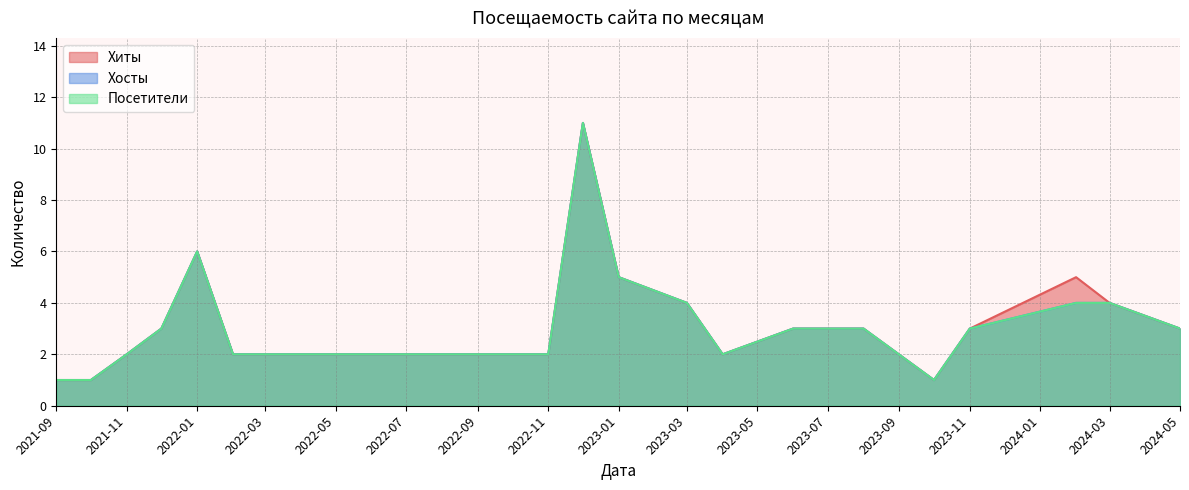

Between 2021-11 and 2023-08, which series saw the biggest shift?

Хиты